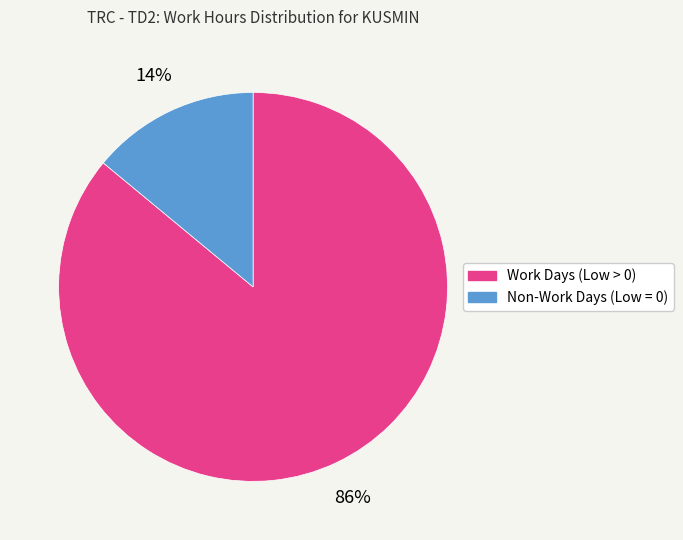

To the nearest percent, what is the difference between the largest and smallest slice percentages?

72%